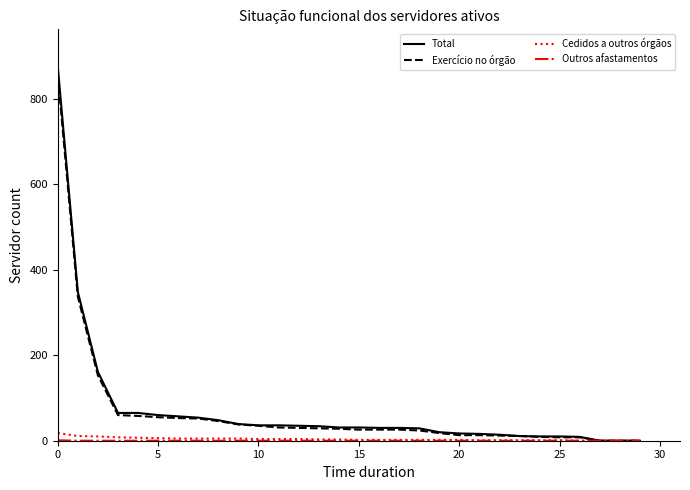

How many lines are shown in the chart?

4